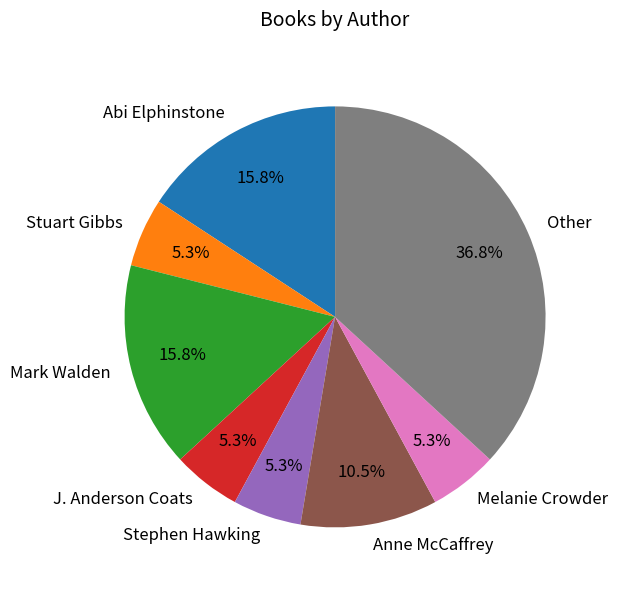

Is there any slice that represents more than half of the pie?

No